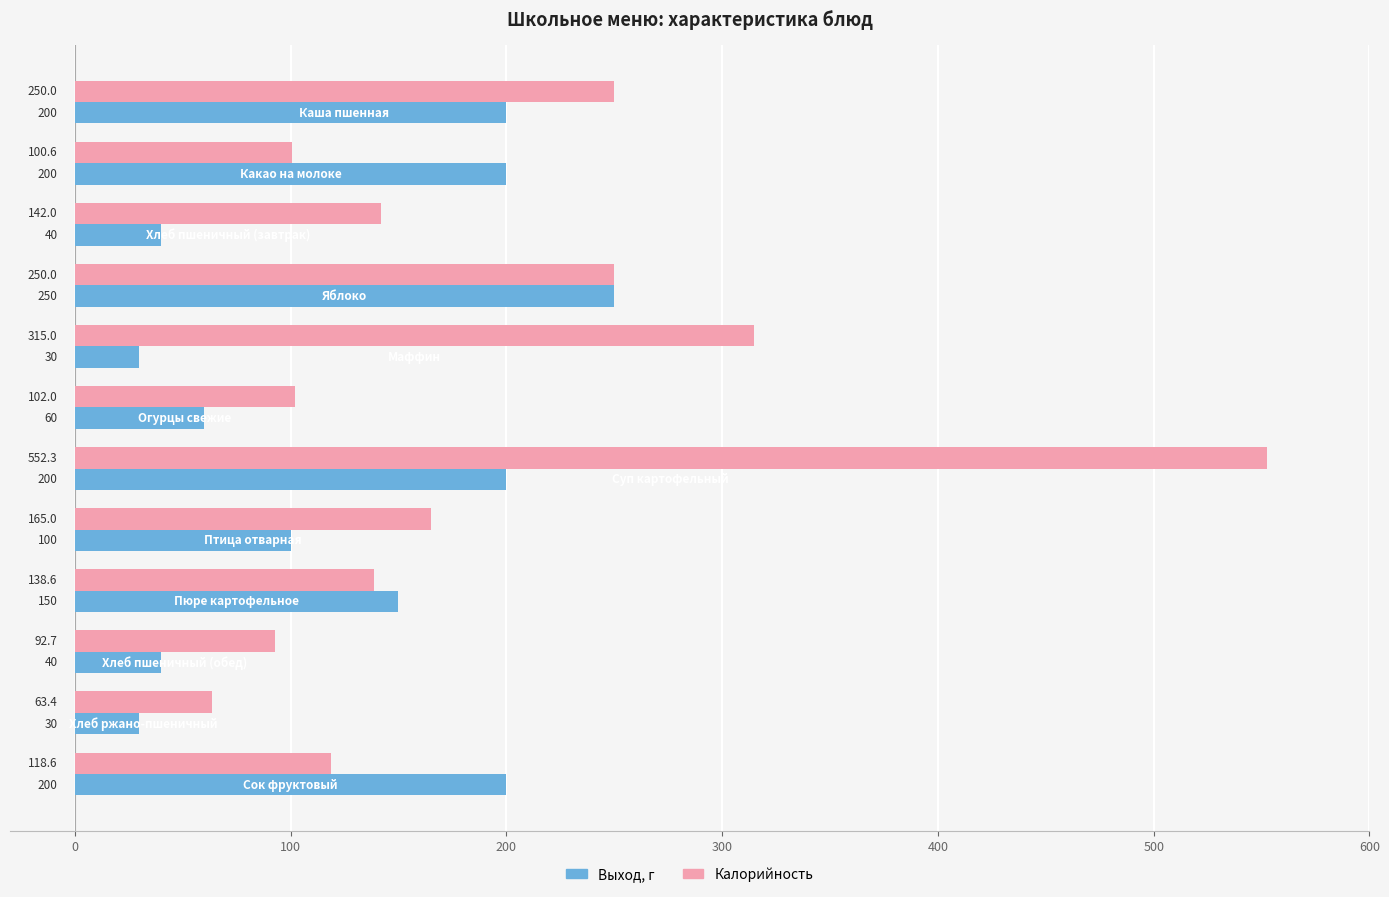

Rank the series by their average value, from lowest to highest.

Выход, г, Калорийность